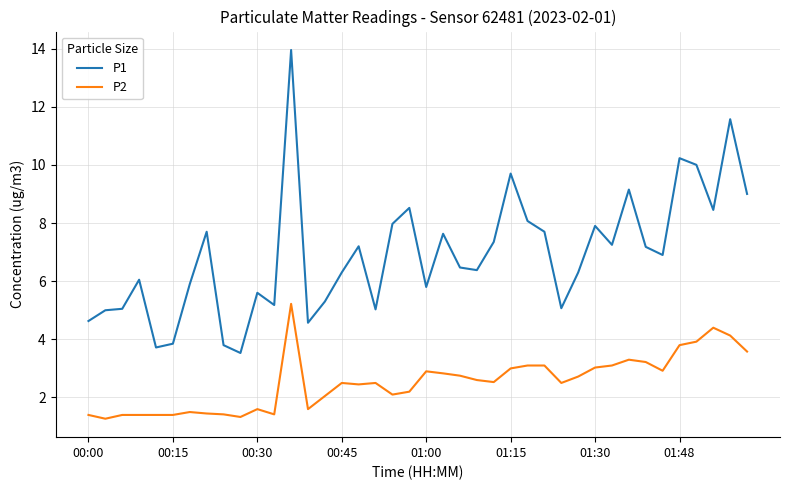

Which series has the largest range (max minus min)?

P1